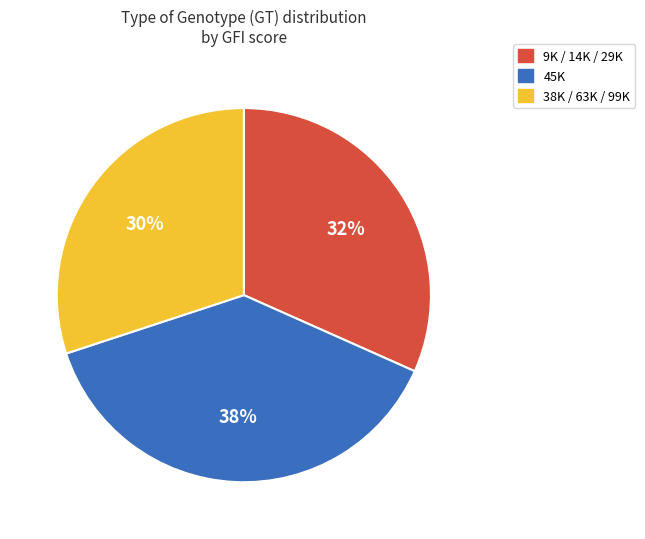

Is there a majority slice in this chart?

No